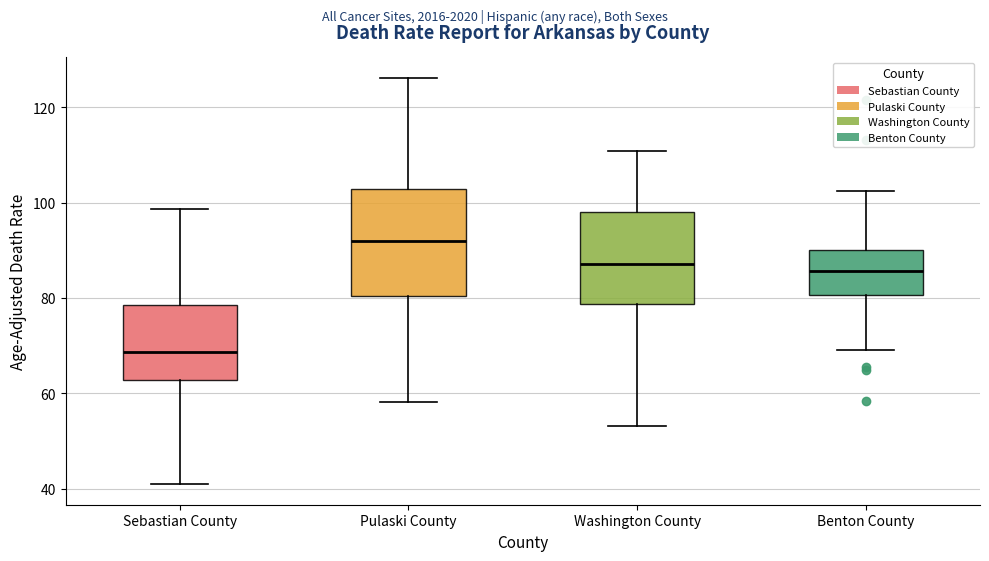

Reading left to right, read every box against the y-axis: the position of its median line, the range the box covers, and the ends of its whiskers. The values are not printed on the chart, so give them approximately, as read against the axis.

Sebastian County: median 68, box 62 to 78, whiskers 40 to 98
Pulaski County: median 92, box 80 to 102, whiskers 58 to 126
Washington County: median 88, box 78 to 98, whiskers 54 to 110
Benton County: median 86, box 80 to 90, whiskers 70 to 102